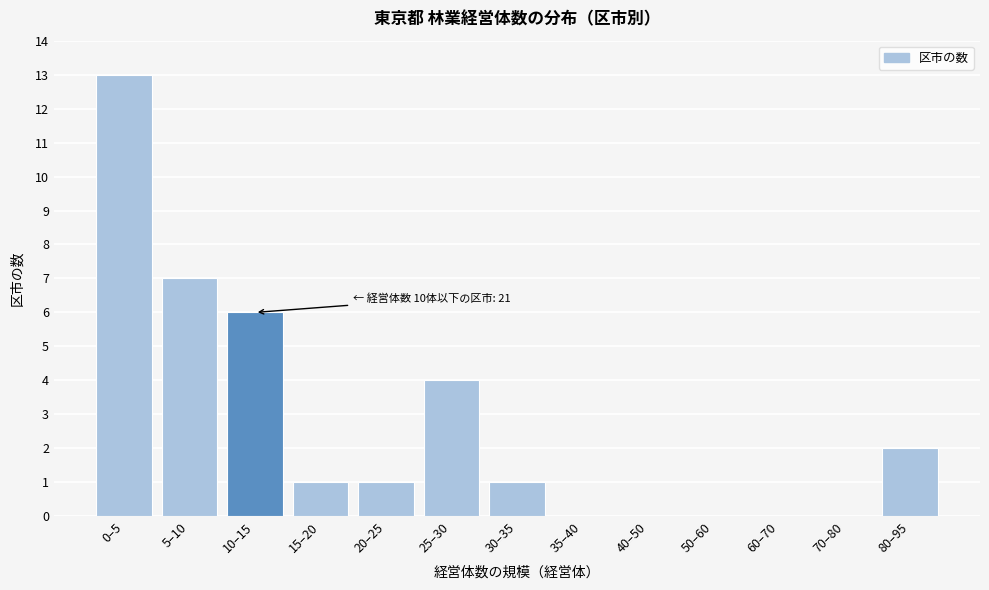

Reading left to right, list all the values displayed in this chart.

0–5=13	5–10=7	10–15=6	15–20=1	20–25=1	25–30=4	30–35=1	35–40=0	40–50=0	50–60=0	60–70=0	70–80=0	80–95=2